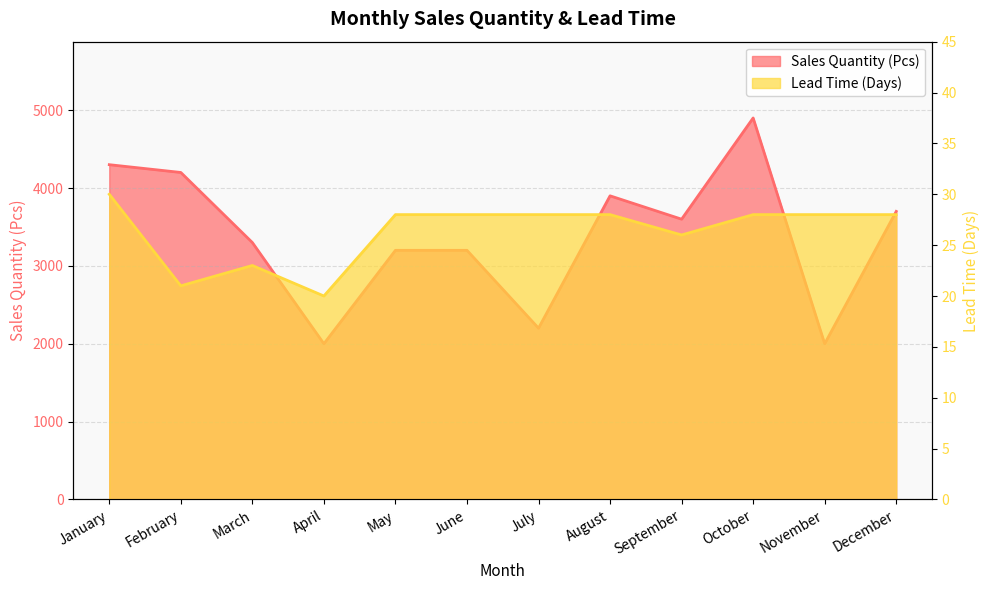

What value does the Sales Quantity (Pcs) series have at August, to the nearest 50?

3900